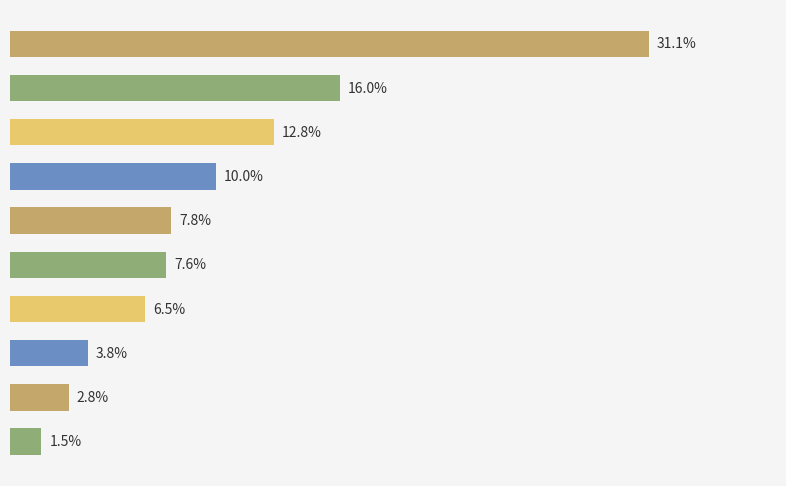

Are the bars horizontal?

Yes